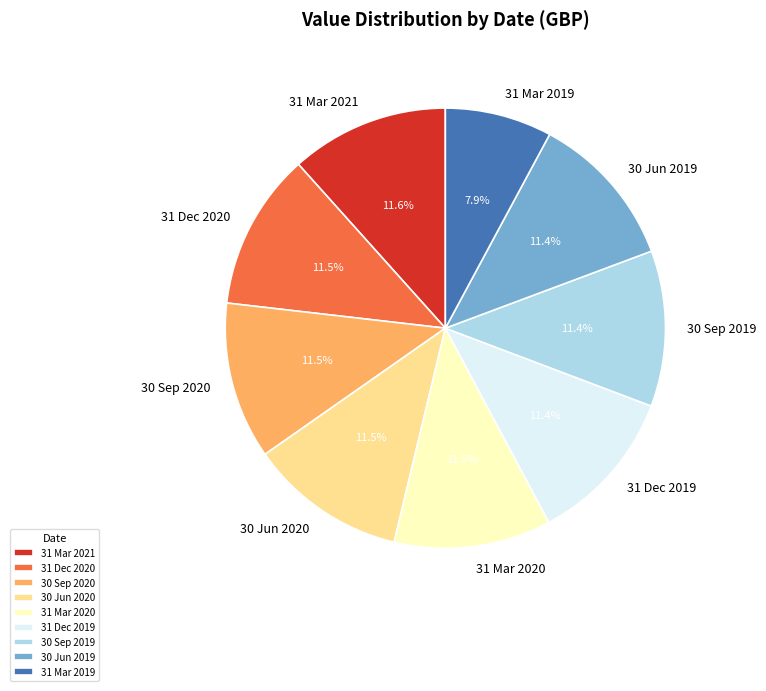

To the nearest percent, what is the average slice percentage?

11%